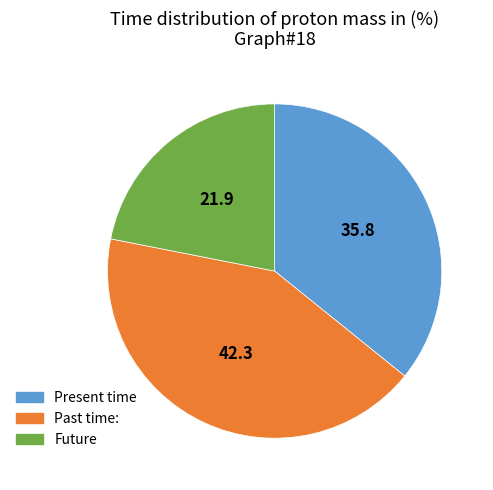

Does any single category account for the majority?

No